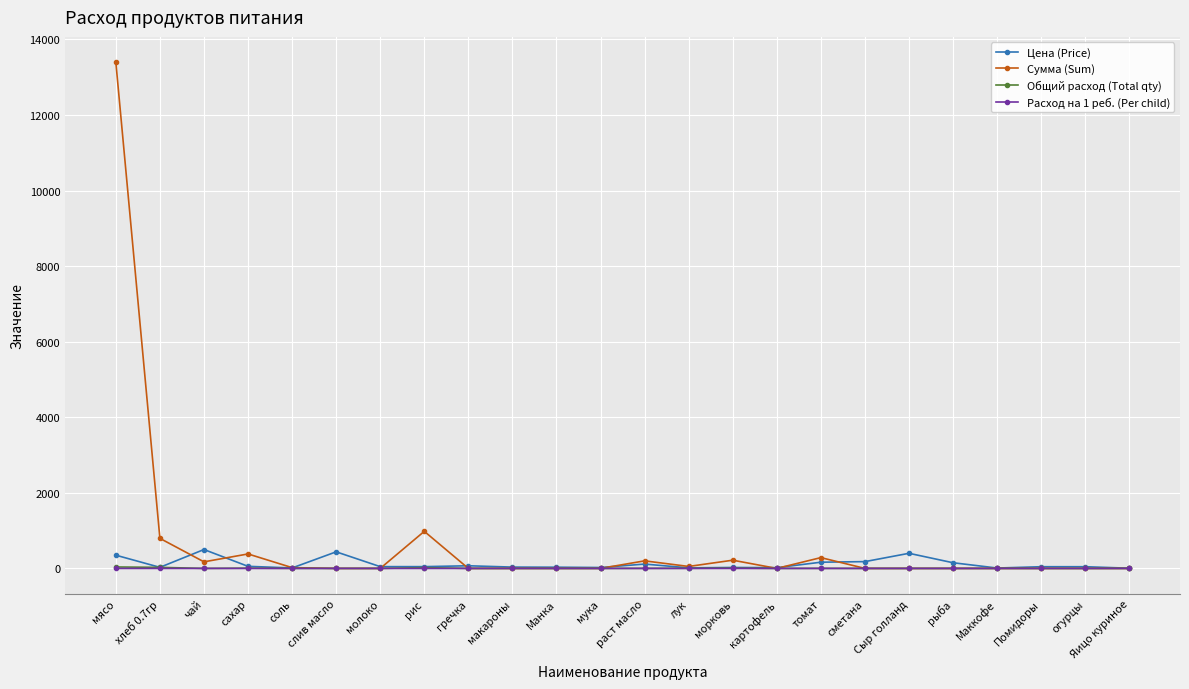

At which label does Сумма (Sum) reach its peak?

мясо